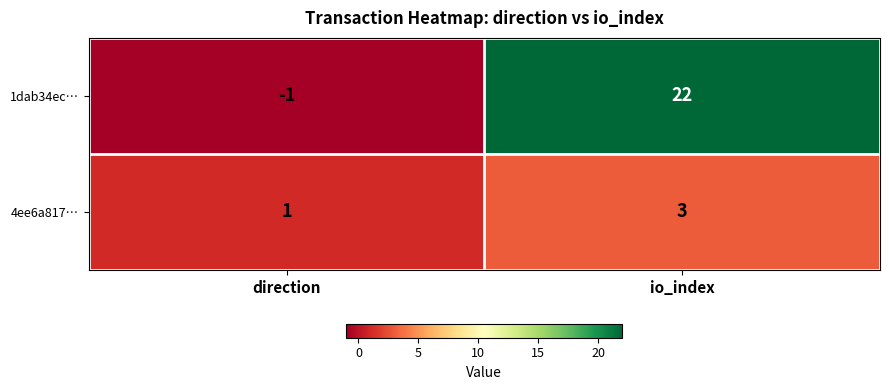

Which series has the widest spread of values?

1dab34ec…